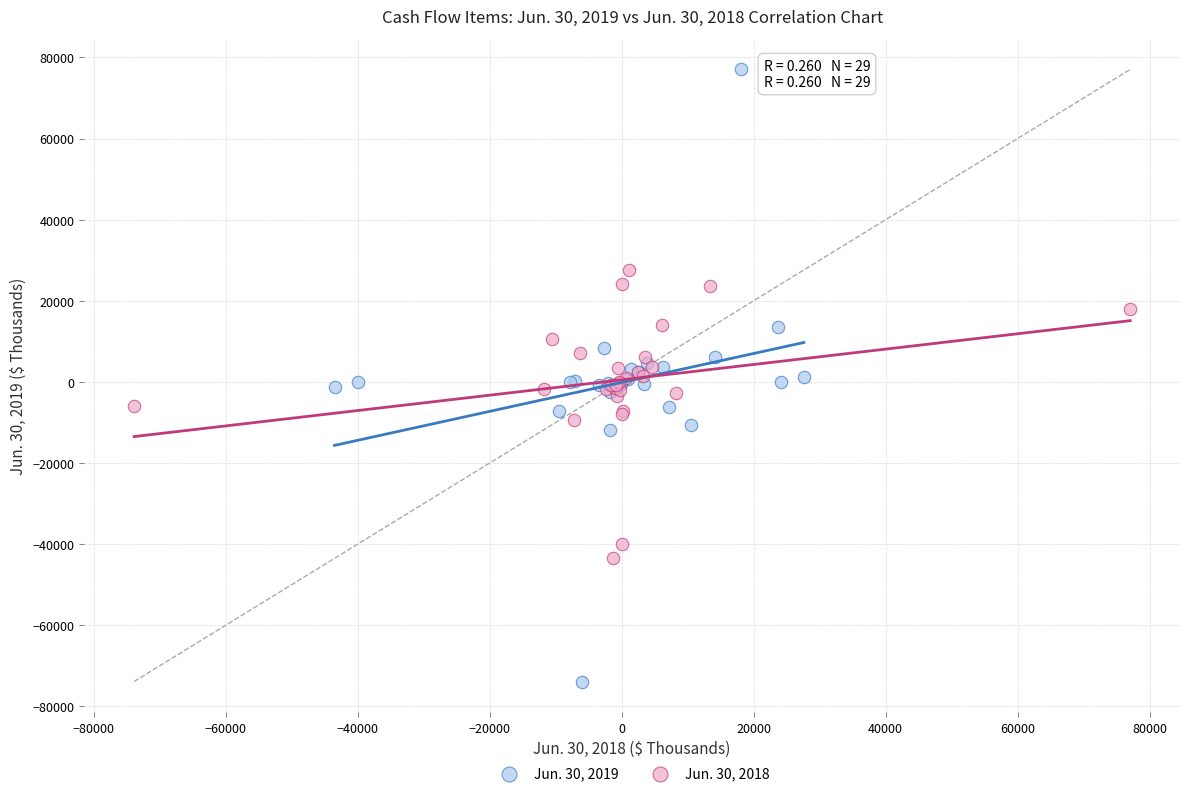

Which series reaches the maximum Y coordinate?

Jun. 30, 2019